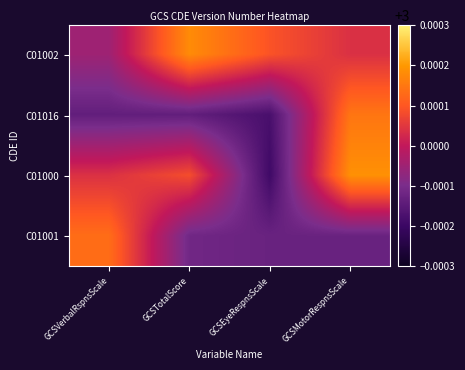

Which label corresponds to the largest value in the chart?

GCSMotorRespnsScale